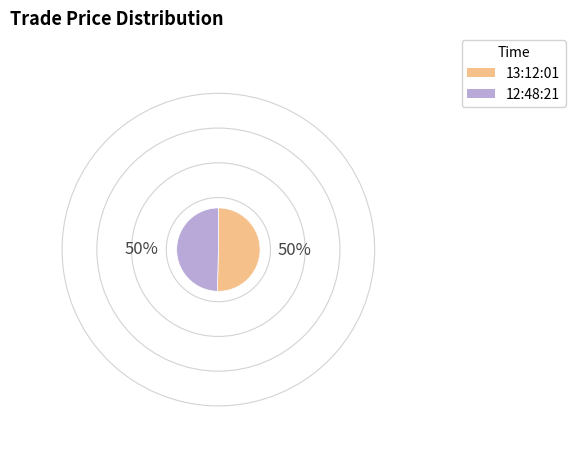

Which category has the smallest portion of the pie?

12:48:21